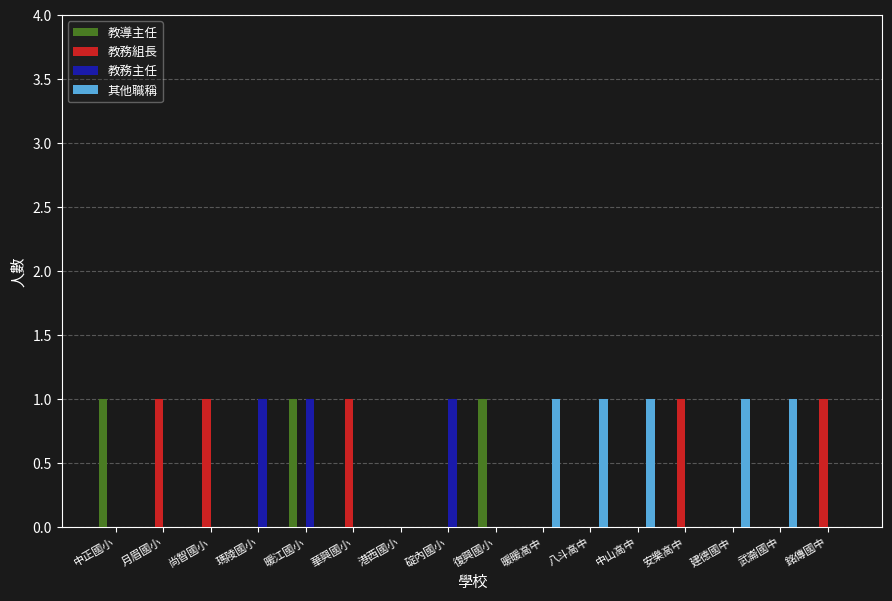

At which category is the sum across all series the highest?

暖江國小